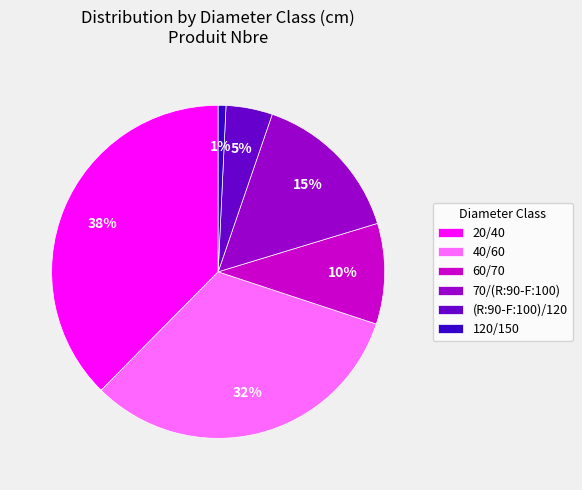

To the nearest percent, what portion does 60/70 represent?

10%